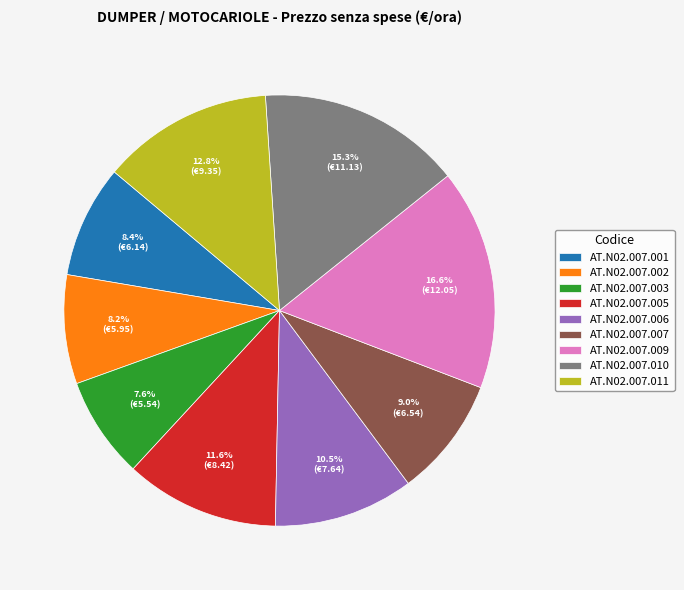

Approximately how many times larger is the value at AT.N02.007.003 compared to AT.N02.007.006?

0.7